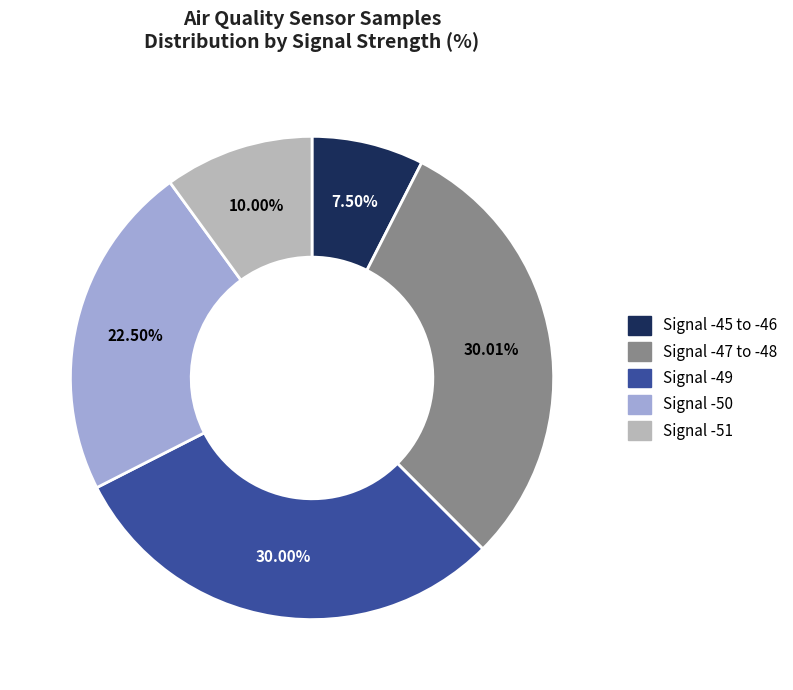

Is there a majority slice in this chart?

No